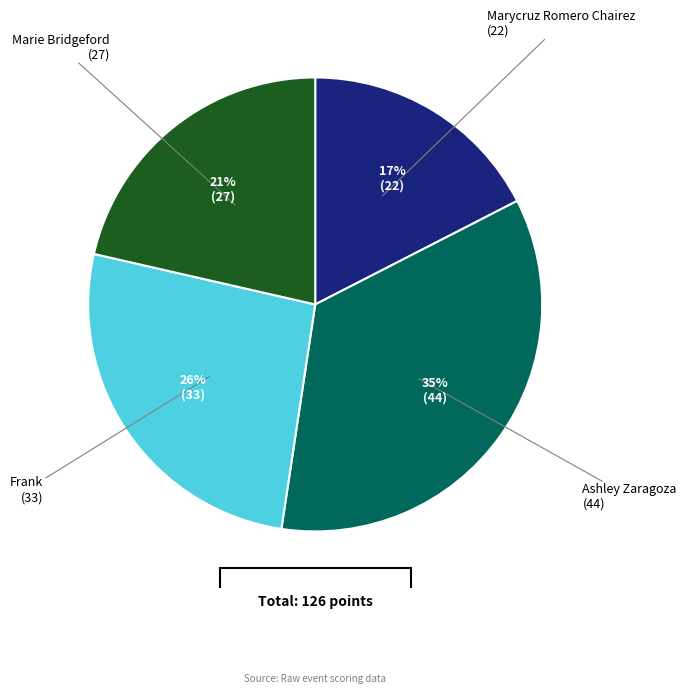

Is there any slice that represents more than half of the pie?

No